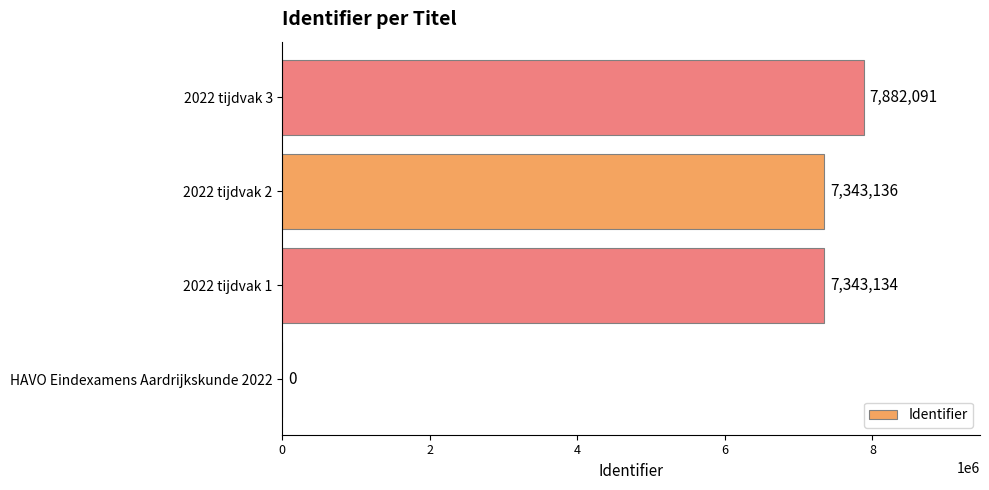

Reading bottom to top, list all the values displayed in this chart.

HAVO Eindexamens Aardrijkskunde 2022=0	2022 tijdvak 1=7343134	2022 tijdvak 2=7343136	2022 tijdvak 3=7882091